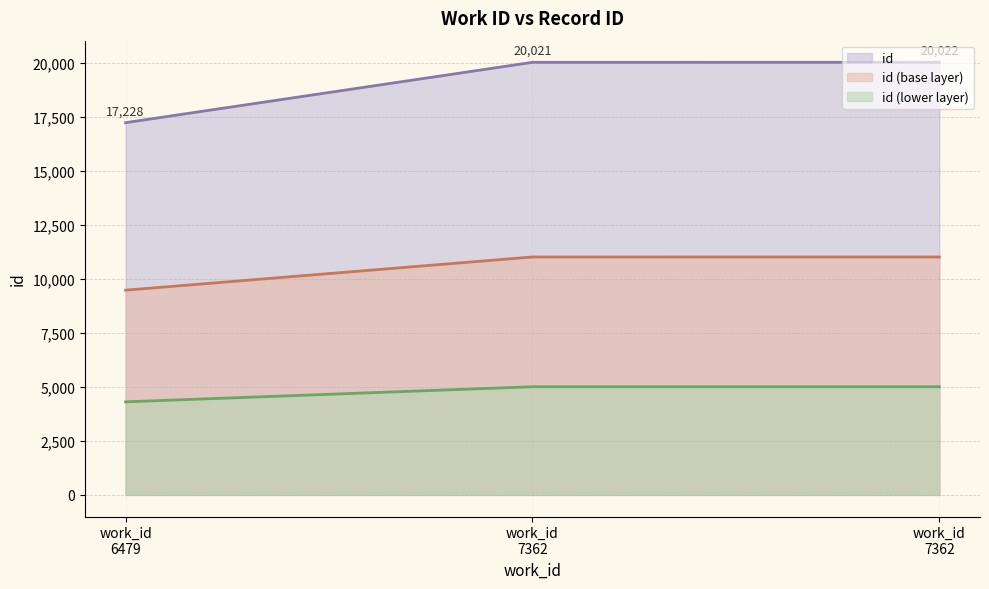

Approximately how many times larger is the value at work_id 7362 compared to work_id 6479?

1.2